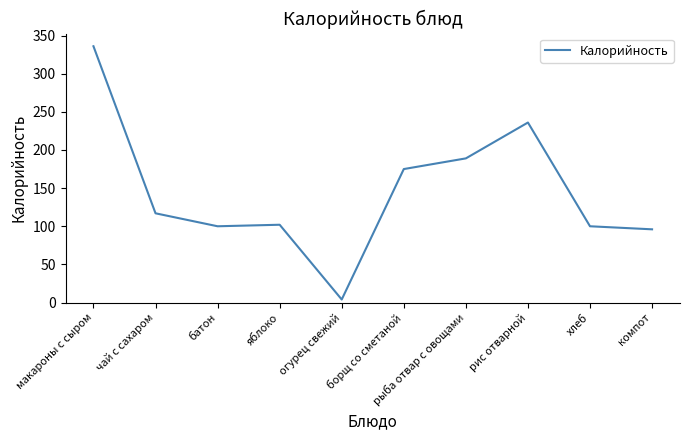

What is the change in value from огурец свежий to борщ со сметаной?

+171